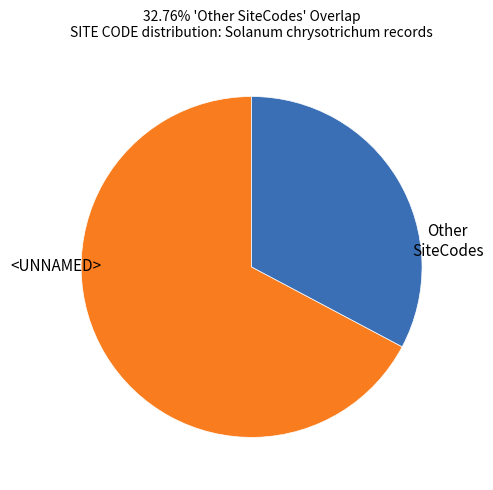

Does any single category account for the majority?

Yes